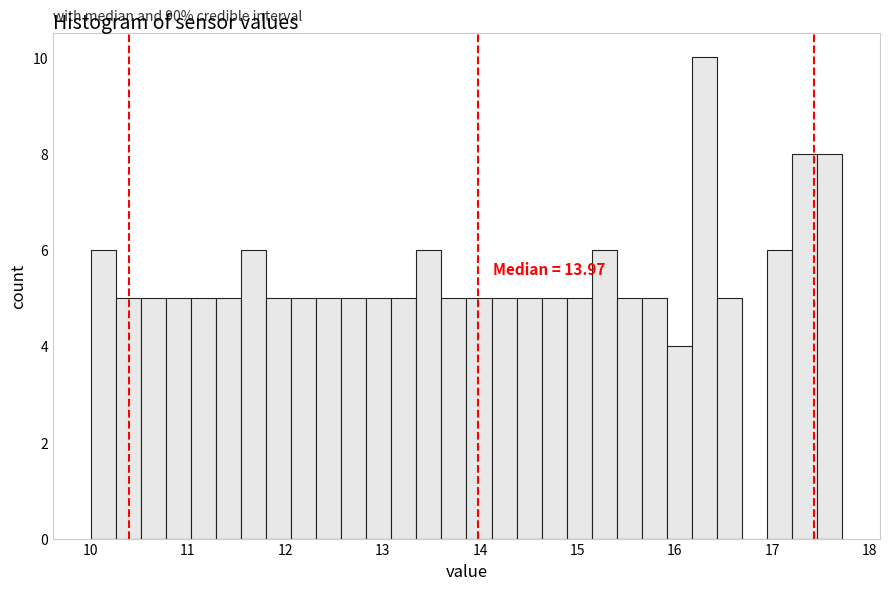

Around what value on the x-axis is the tallest bar? Give the approximate position of its centre, as read against the axis.

16.3